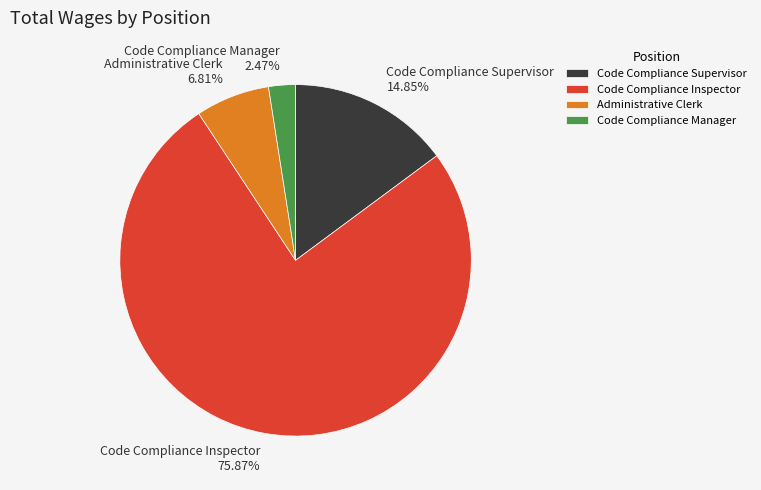

What is the ratio of the value at Code Compliance Manager 2.47% to the value at Administrative Clerk 6.81%?

0.4